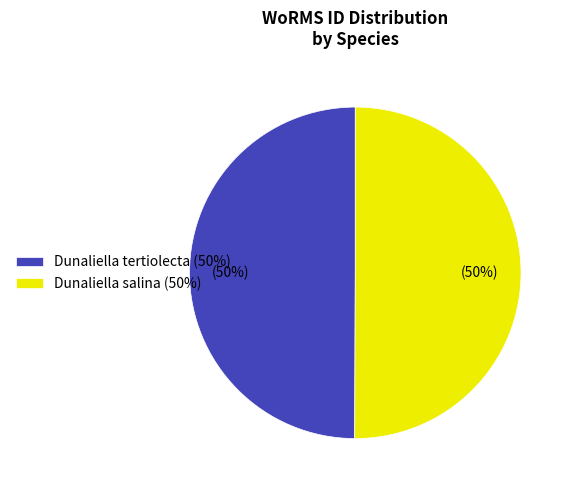

True or false: Dunaliella salina (50%) accounts for 50% of the total.

True